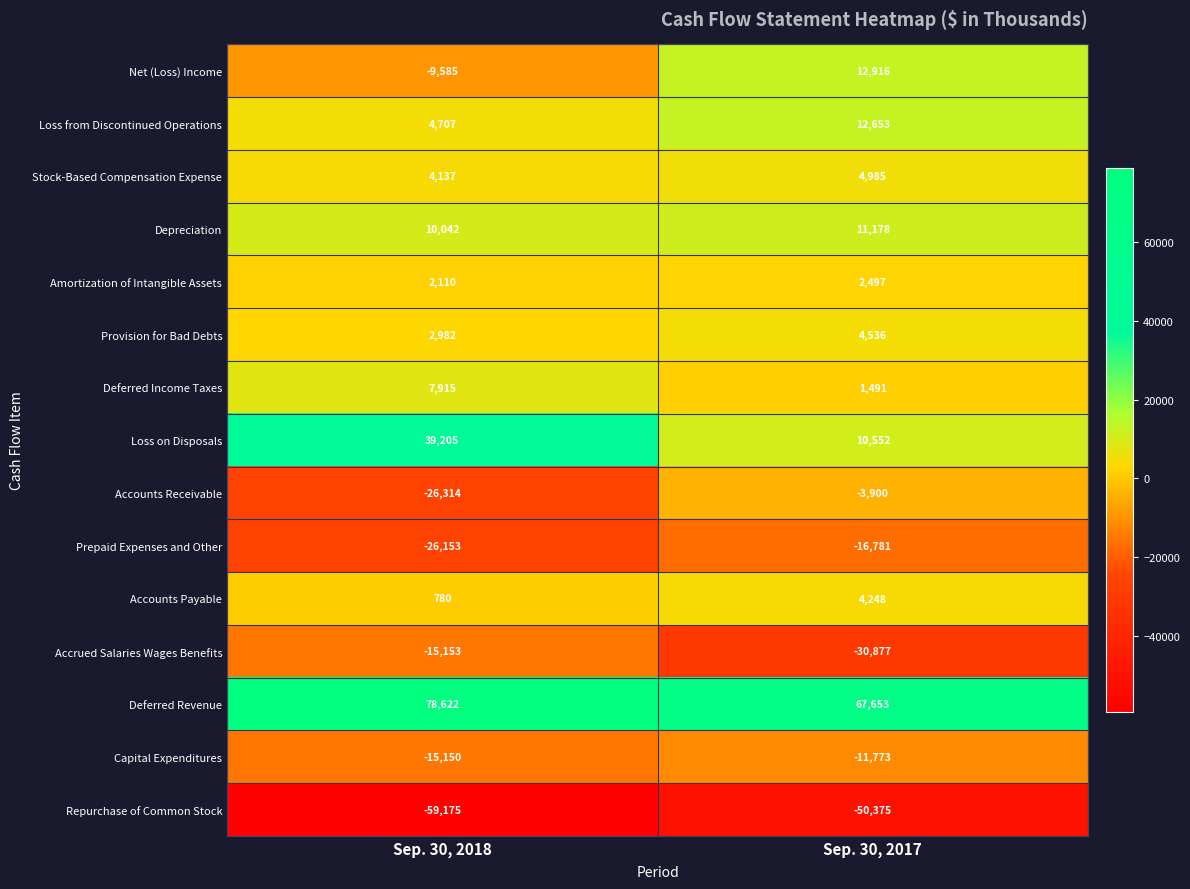

What is the difference between the Stock-Based Compensation Expense values at Sep. 30, 2018 and Sep. 30, 2017?

848